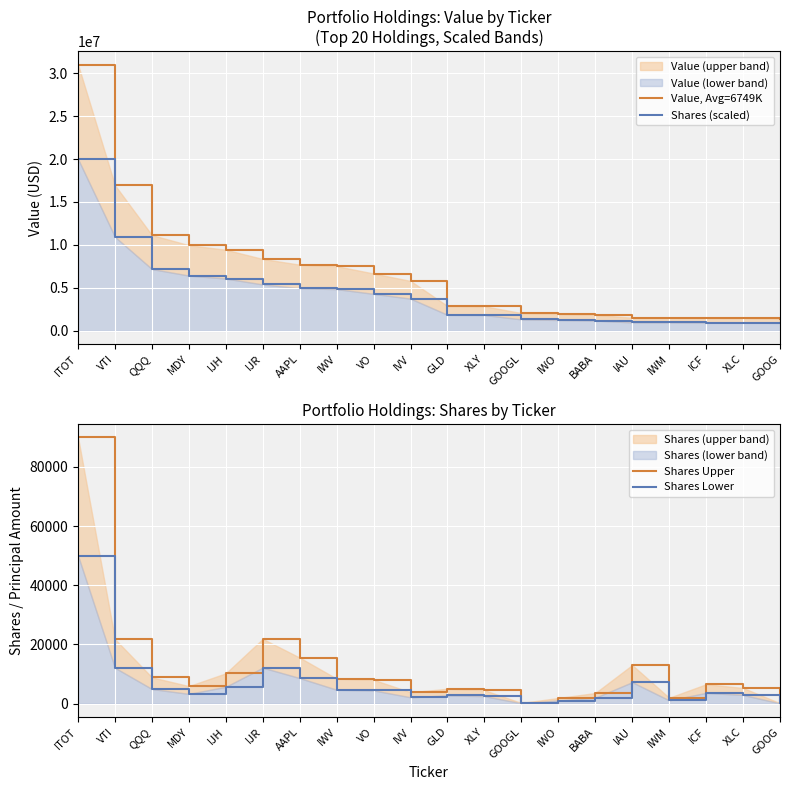

Reading left to right, extract all data points from this chart.

Value, Avg=6749K: 31000000.0	16949704.4	11144943.3	9971113.6	9439175.6	8365393.8	7702700.1	7526378.0	6673494.2	5809714.0	2890493.7	2858795.3	2071289.3	1963316.8	1859306.6	1525483.3	1523502.2	1500719.0	1486850.9	1436331.7
Shares (scaled): 20000000.0	10935293.2	7190286.0	6432976.5	6089790.7	5397028.3	4969483.9	4855727.8	4305480.1	3748202.6	1864834.6	1844384.1	1336315.7	1266656.0	1199552.6	984182.8	982904.6	968205.8	959258.7	926665.6
Shares Upper: 90000.0	21801.5	8892.7	5922.2	10248.2	21882.1	15547.9	8435.4	8050.1	3851.8	5026.5	4549.5	221.2	1909.8	3586.7	13043.2	1989.8	6553.7	5302.3	153.9
Shares Lower: 50000.0	12111.9	4940.4	3290.1	5693.4	12156.7	8637.7	4686.4	4472.3	2139.9	2792.5	2527.5	122.9	1061.0	1992.6	7246.2	1105.5	3640.9	2945.7	85.5